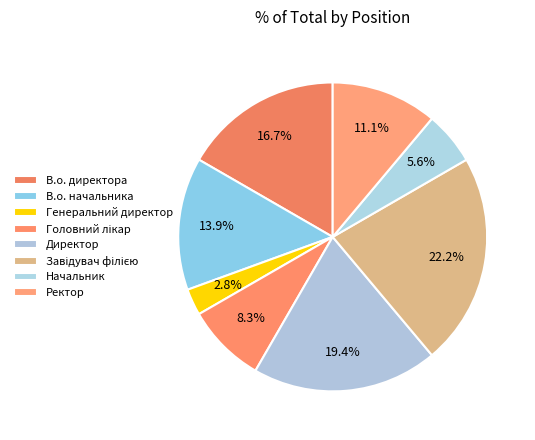

Is there a majority slice in this chart?

No